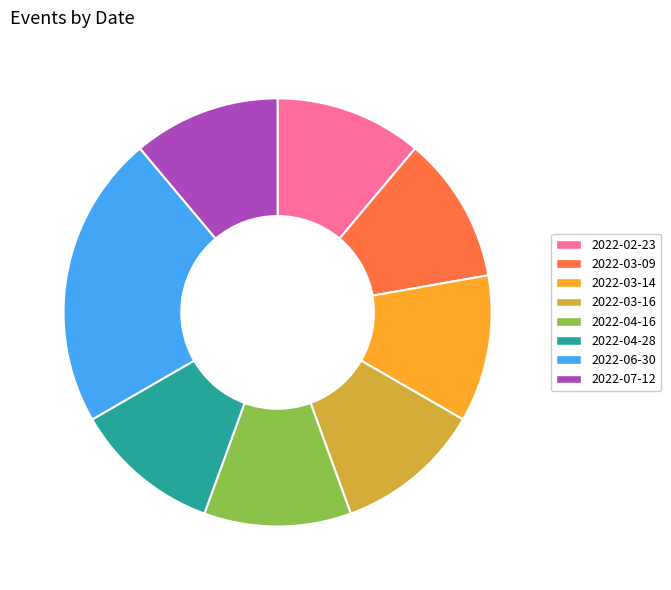

Combined, do 2022-03-16 and 2022-04-16 account for over 50%?

No